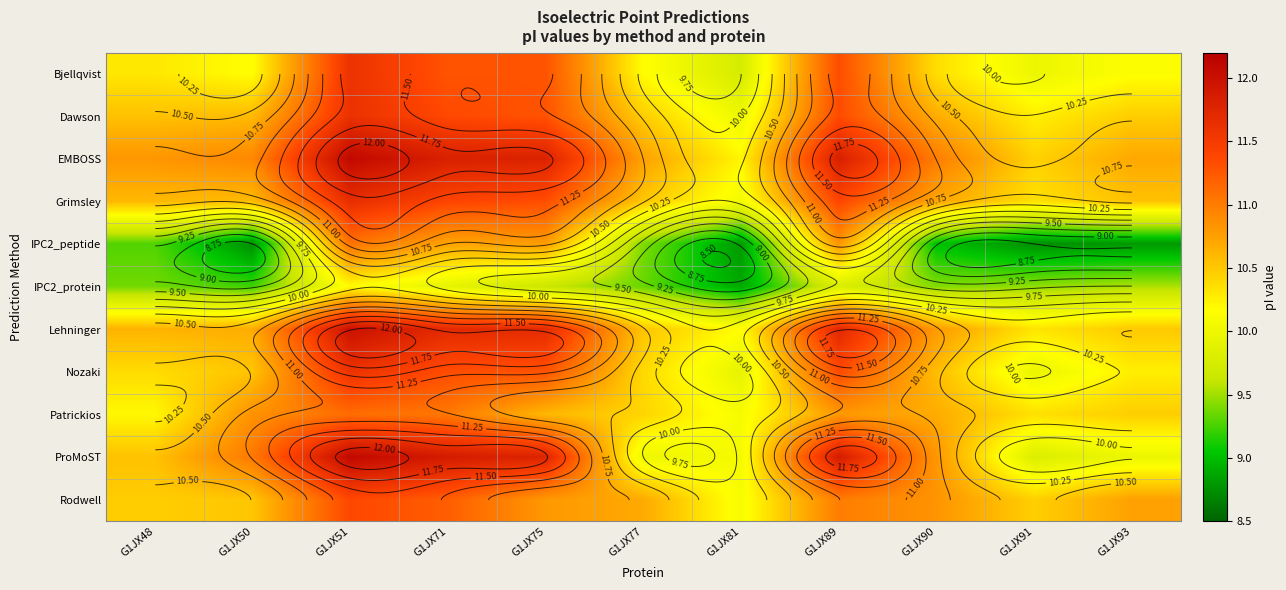

The value of Grimsley at G1JX93 is 16.5. True or false?

False